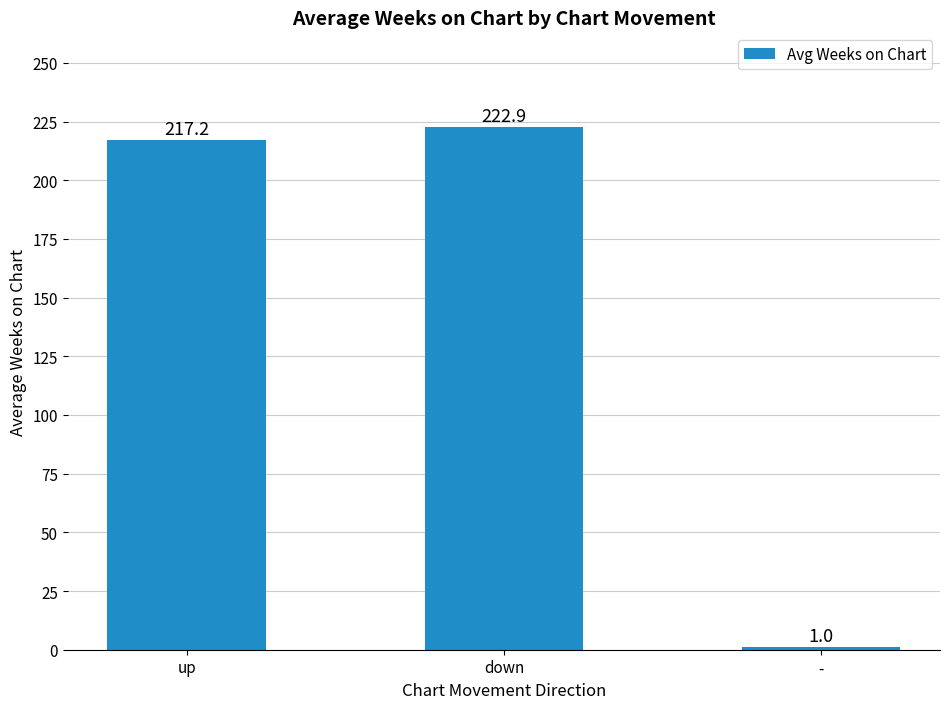

At which category does the chart reach its minimum across all series?

-